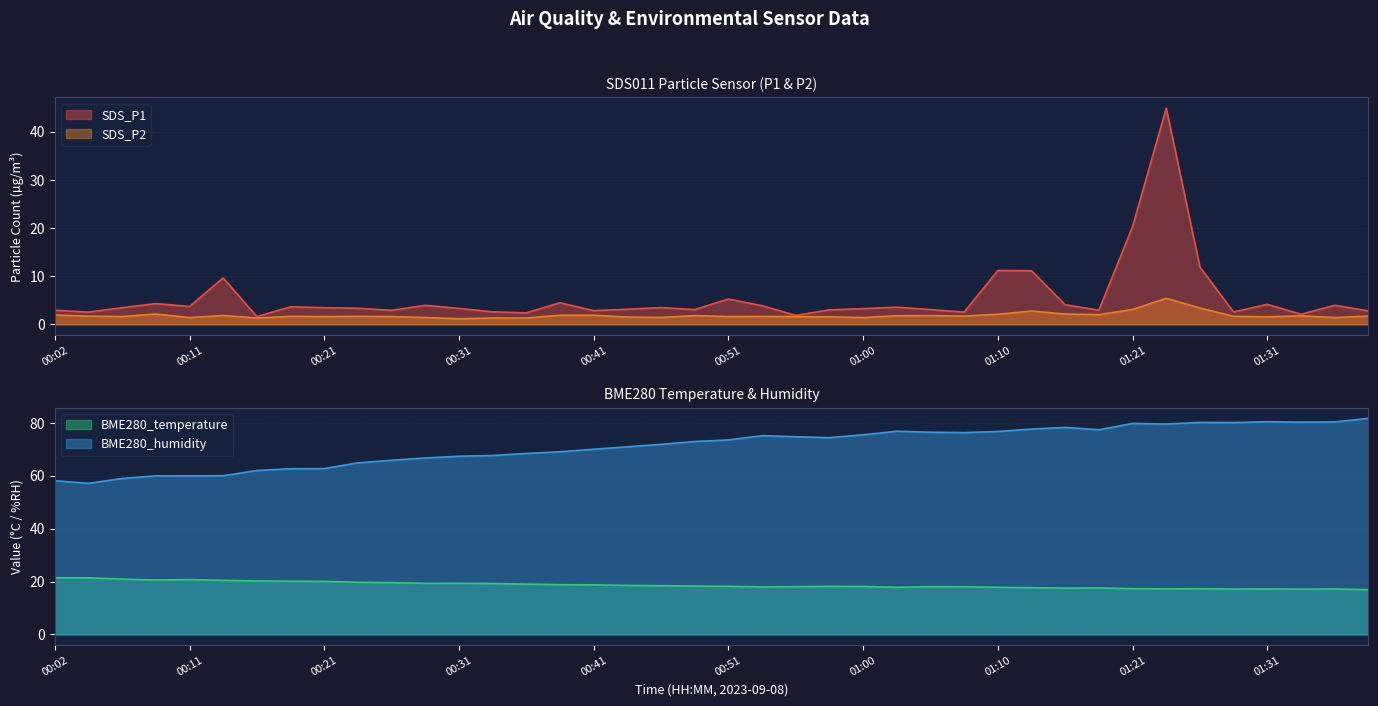

True or false: SDS_P2 has a value of 2.8 at 01:28.

False